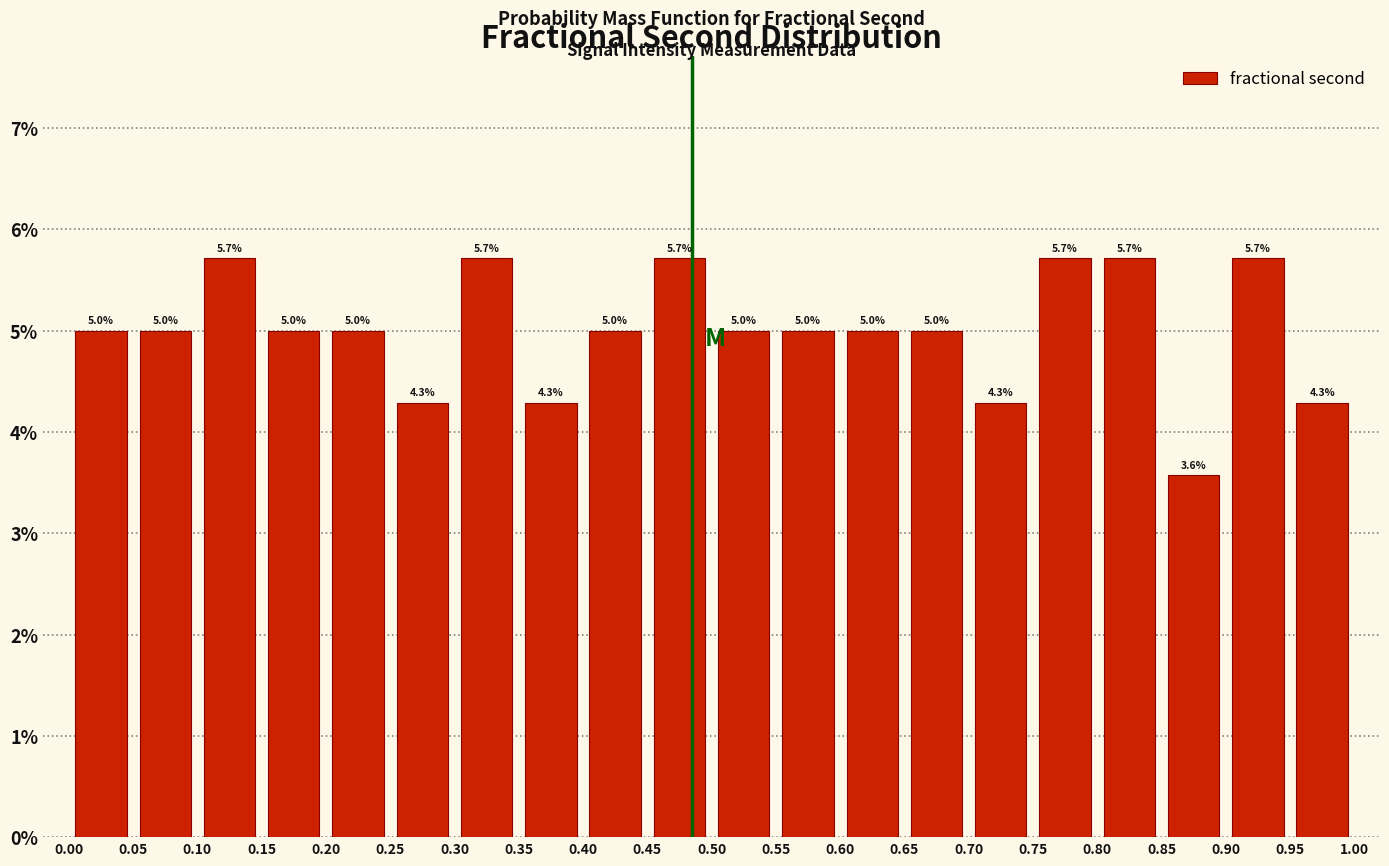

Reading left to right, transcribe this chart: for each bar, give the range it covers on the x-axis and its height.

0.00 to 0.05: 5.0
0.05 to 0.10: 5.0
0.10 to 0.15: 5.7
0.15 to 0.20: 5.0
0.20 to 0.25: 5.0
0.25 to 0.30: 4.3
0.30 to 0.35: 5.7
0.35 to 0.40: 4.3
0.40 to 0.45: 5.0
0.45 to 0.50: 5.7
0.50 to 0.55: 5.0
0.55 to 0.60: 5.0
0.60 to 0.65: 5.0
0.65 to 0.70: 5.0
0.70 to 0.75: 4.3
0.75 to 0.80: 5.7
0.80 to 0.85: 5.7
0.85 to 0.90: 3.6
0.90 to 0.95: 5.7
0.95 to 1.00: 4.3